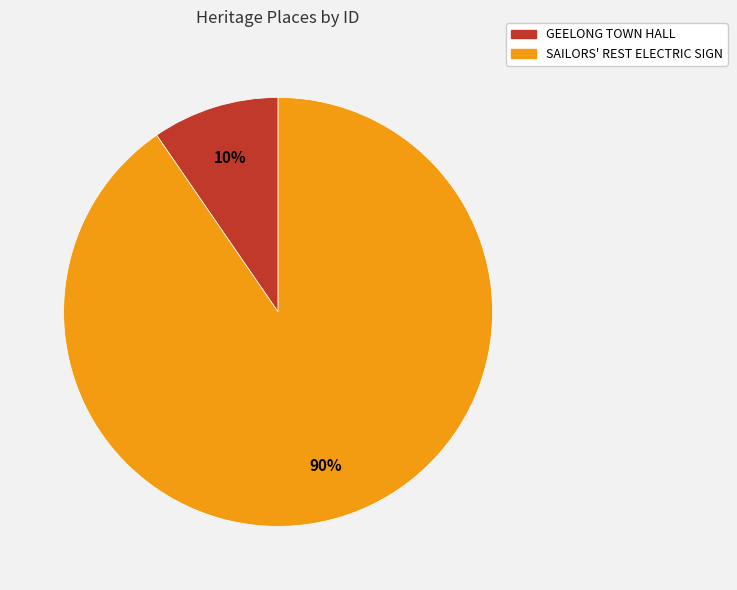

To the nearest percent, what is the combined percentage of SAILORS' REST ELECTRIC SIGN and GEELONG TOWN HALL?

100%